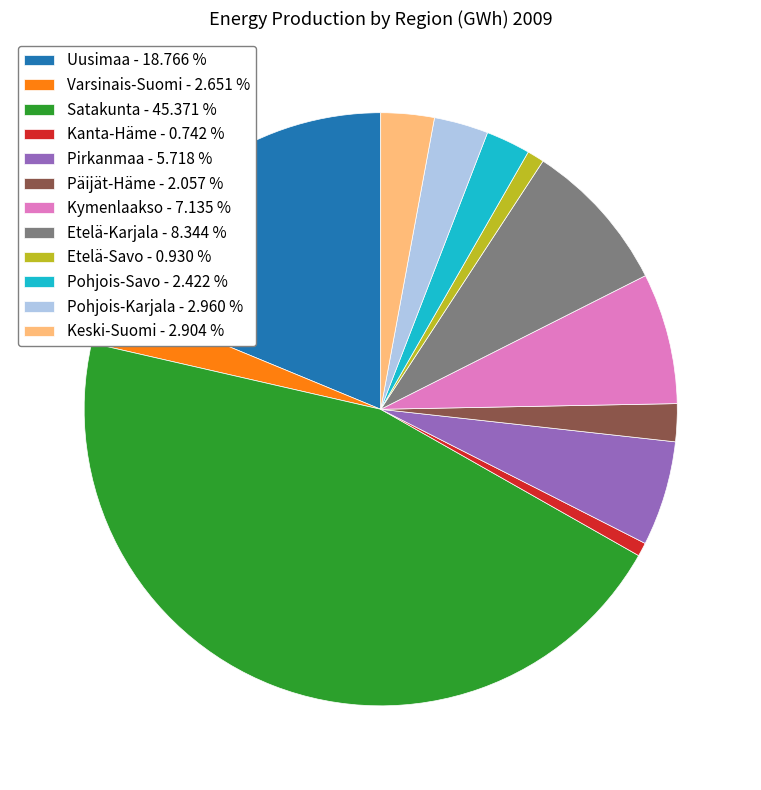

Do Päijät-Häme - 2.057 % and Pohjois-Karjala - 2.960 % together represent more than half of the pie?

No